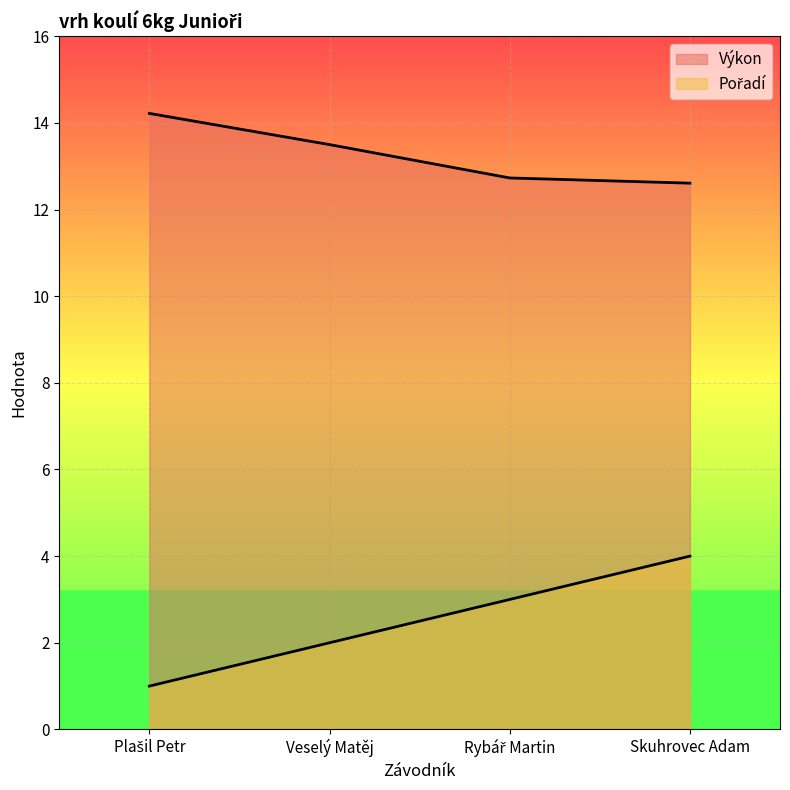

Which category has the lowest value in the Pořadí series?

Plašil Petr